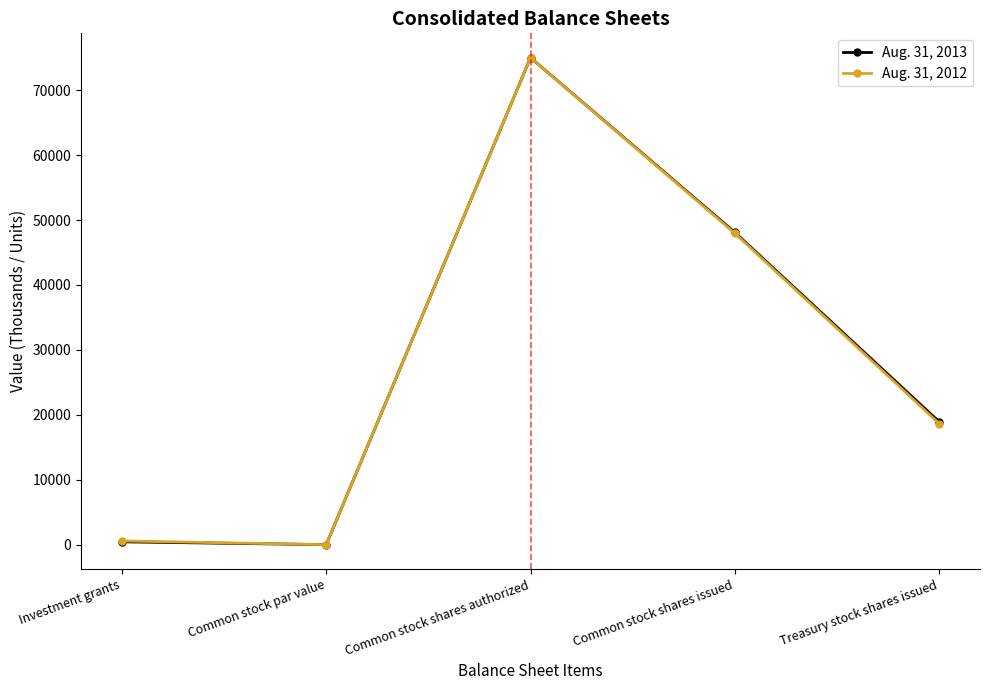

Rank the series by their average value, from highest to lowest.

Aug. 31, 2013, Aug. 31, 2012